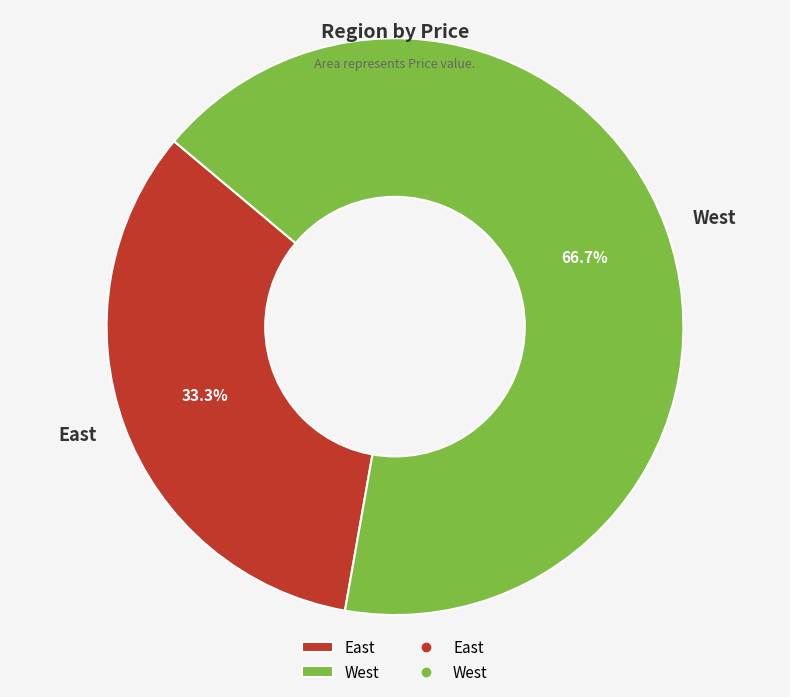

How many segments does this pie chart have?

2